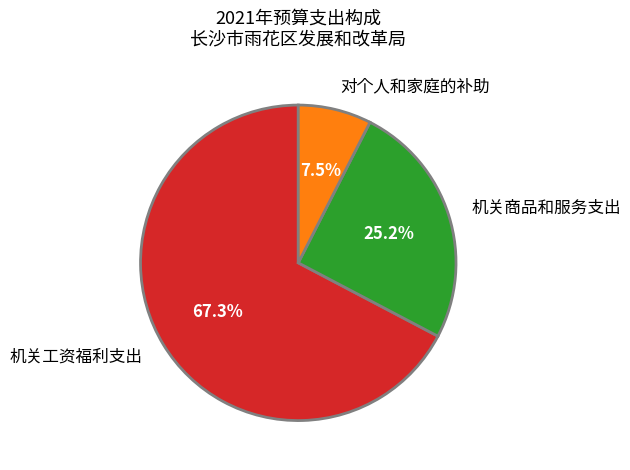

The 机关商品和服务支出 slice represents 25% of the pie. True or false?

True